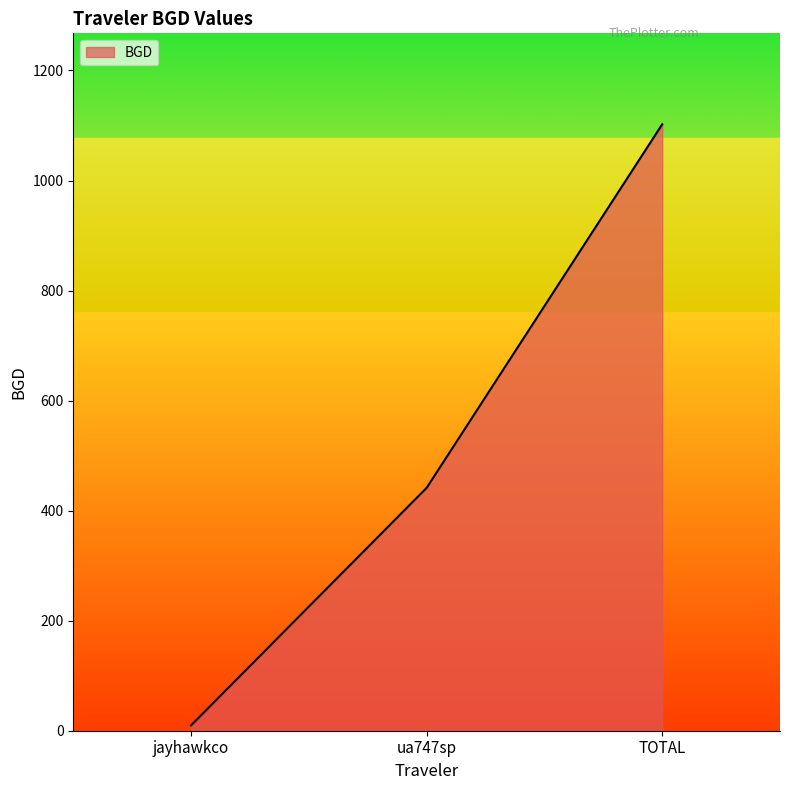

Count the number of data series in this chart.

1